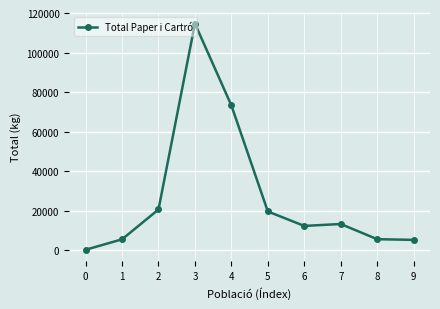

At which label does the data first exceed 13186?

2